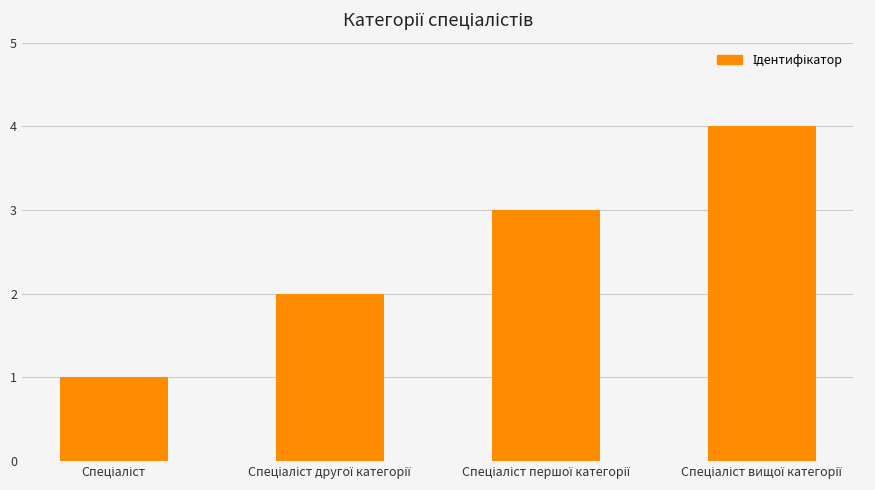

Reading left to right, extract all data points from this chart.

1	2	3	4